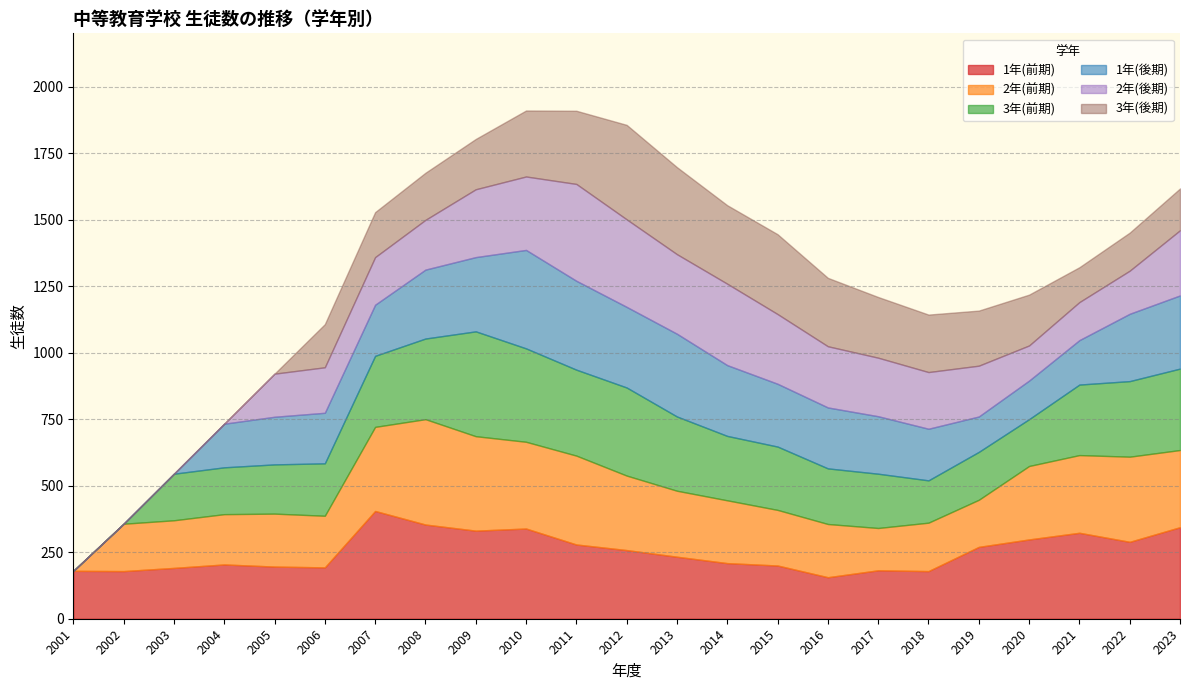

What is the value of the 3年(後期) point at the 12th from the left?

355